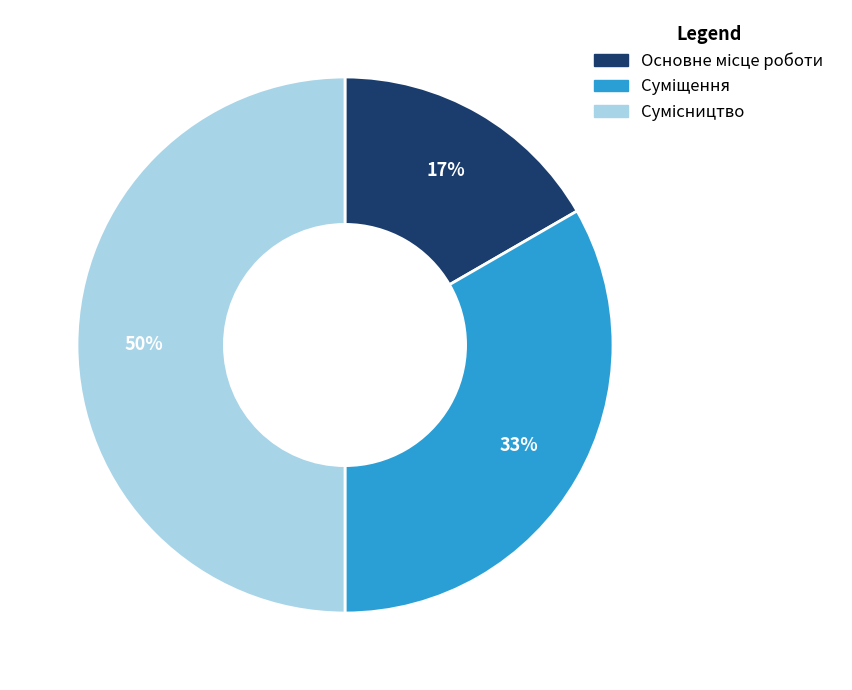

To the nearest percent, what is the difference between the largest and smallest slice percentages?

33%